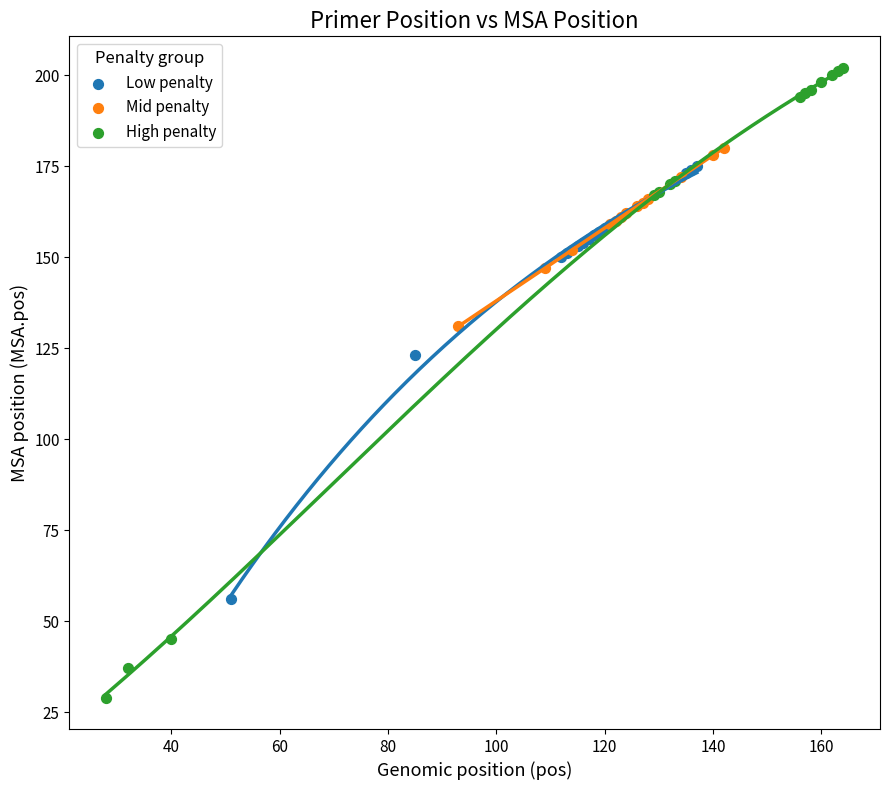

What are all the series names shown in the legend?

Low penalty, Mid penalty, High penalty